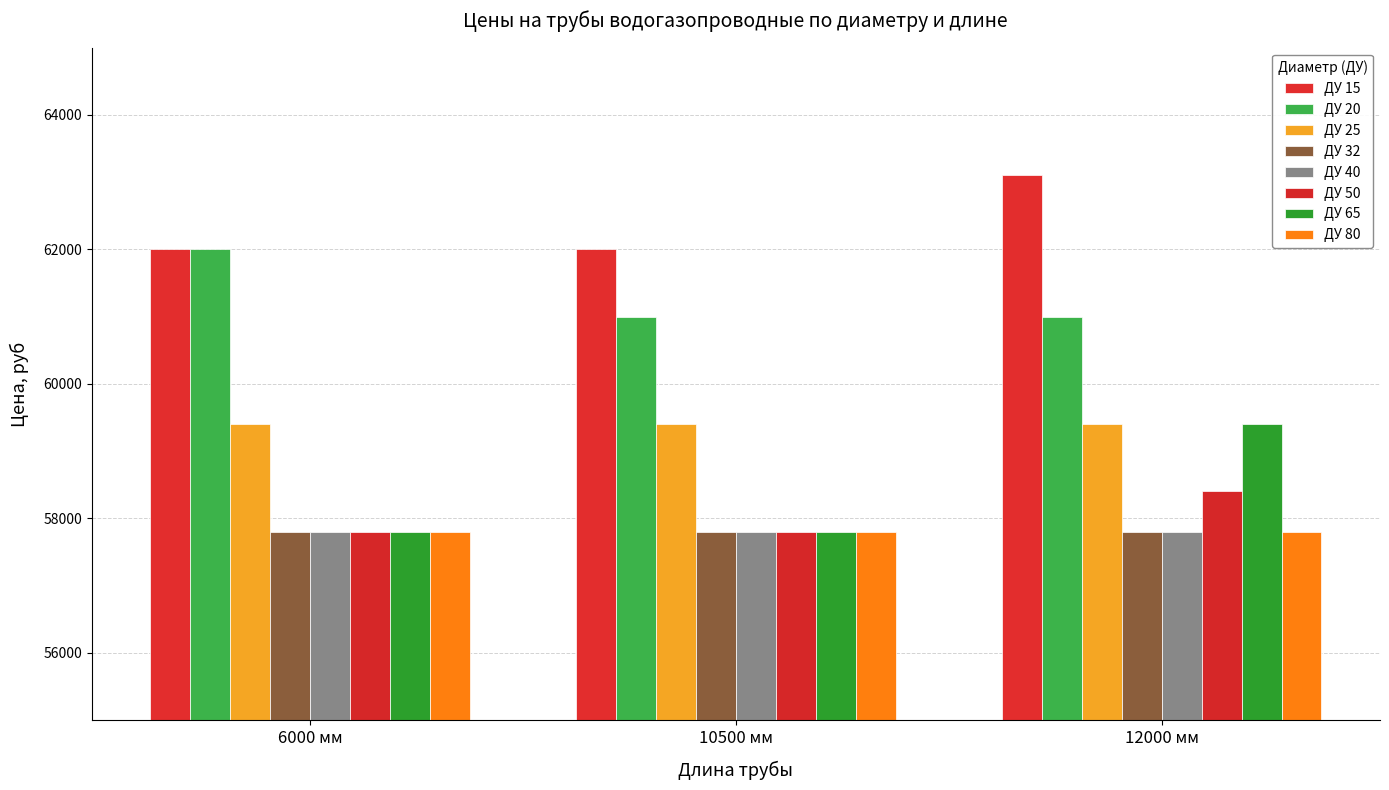

Which series has the widest spread of values?

ДУ 65